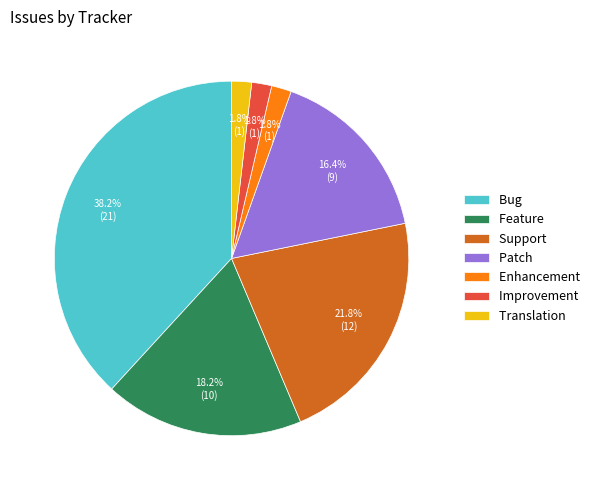

Which has a higher value, Support or Bug?

Bug